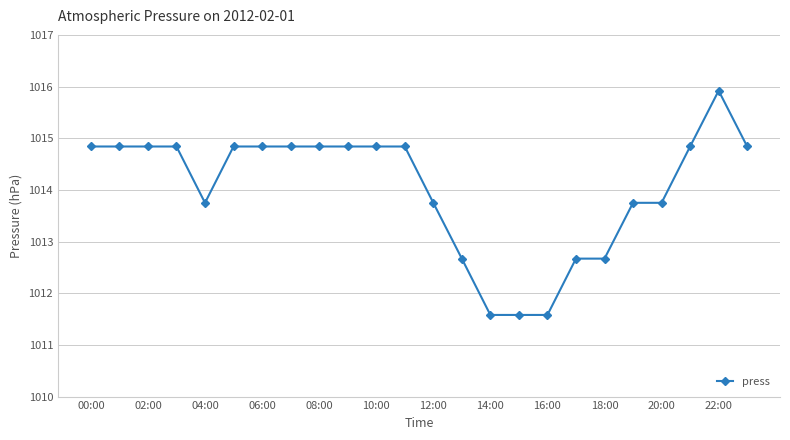

What is the value of the 11th point from the left?

1014.8